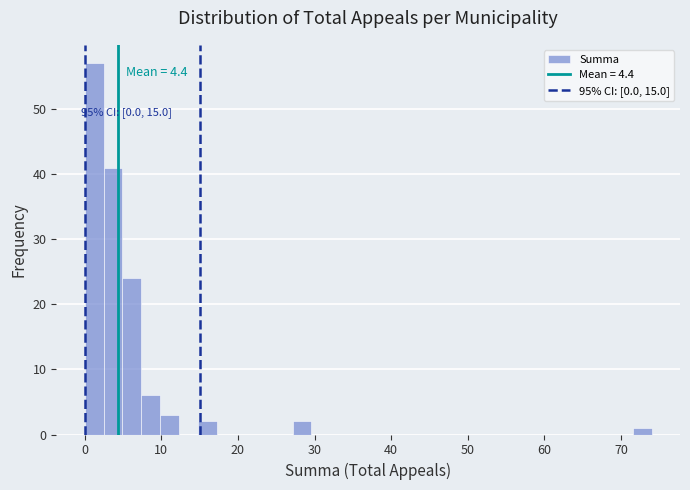

Read against the x-axis, roughly where is the centre of the tallest bar?

1